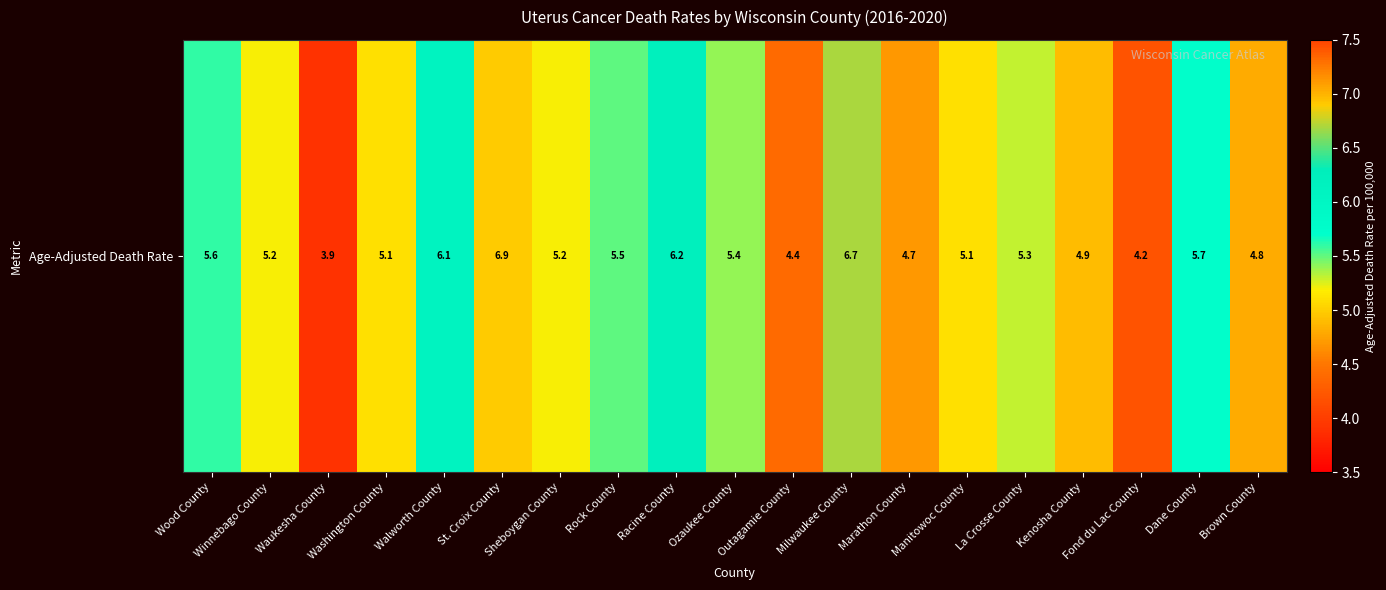

Which category has the lowest value across all series?

Waukesha County